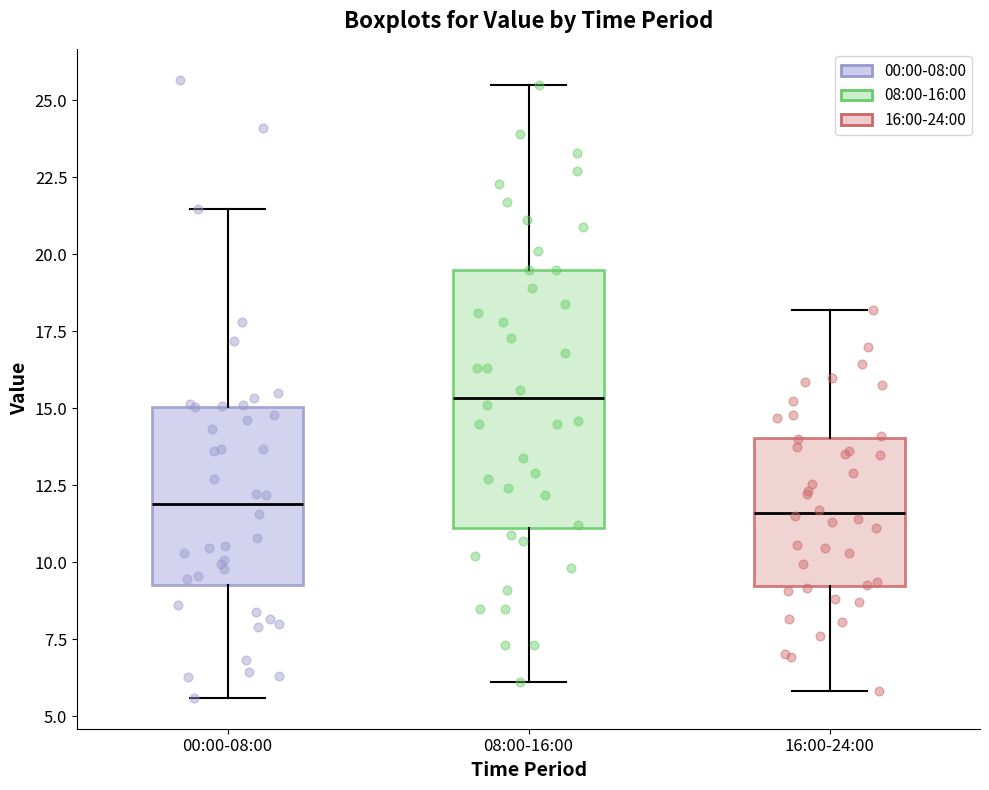

Which box is the tallest, from its lower edge to its upper edge?

08:00-16:00